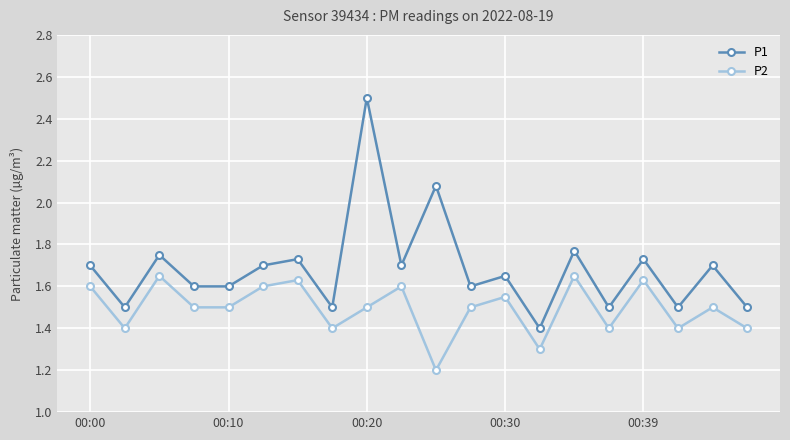

What is the maximum value shown in the chart?

2.5